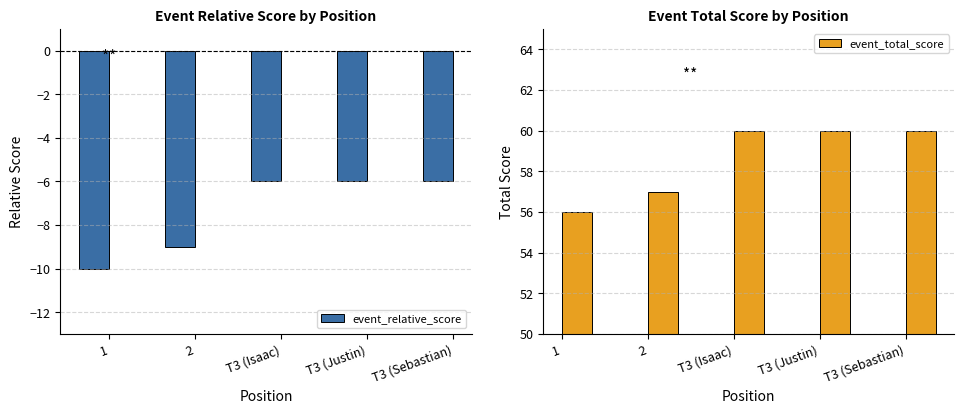

Which has a higher value, 1 or T3 (Justin)?

T3 (Justin)